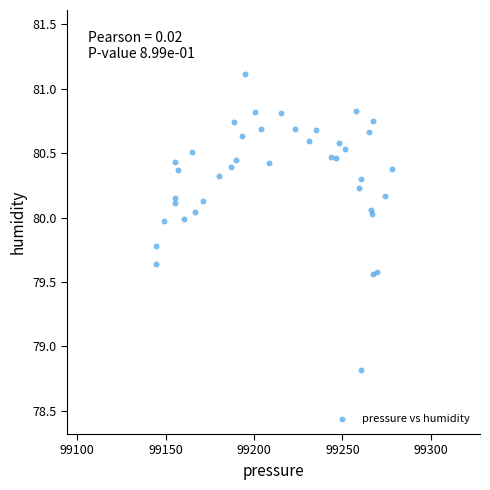

What Y value in the scatter plot is closest to 79?

78.8